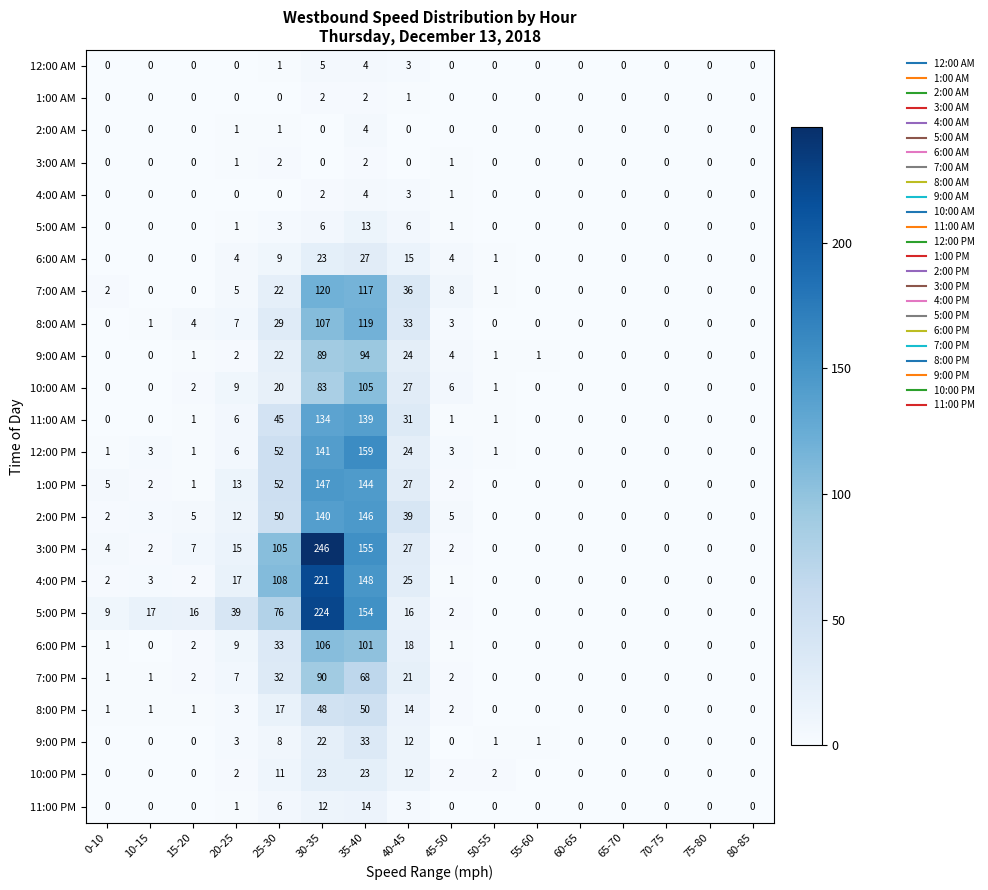

How many series are shown in this chart?

24